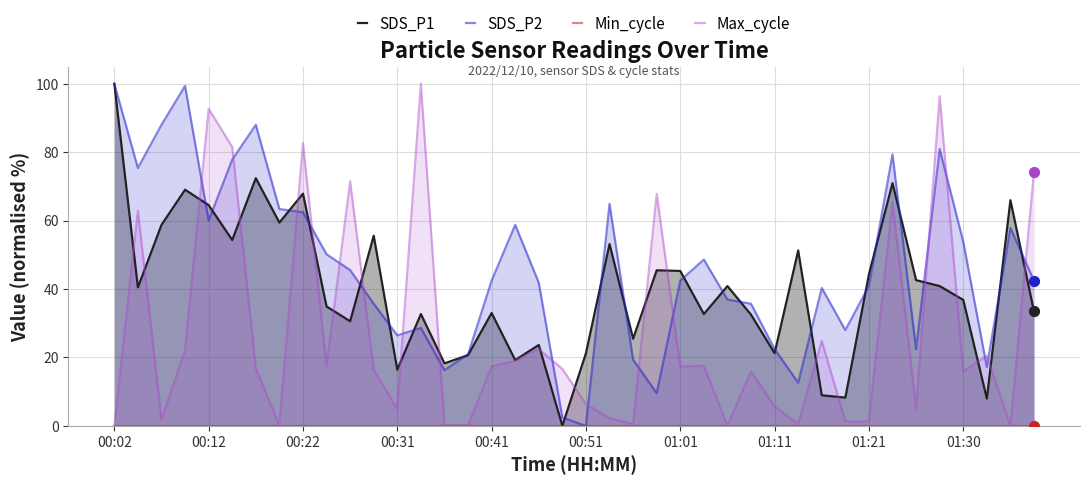

Which series has the largest total across all categories?

SDS_P2